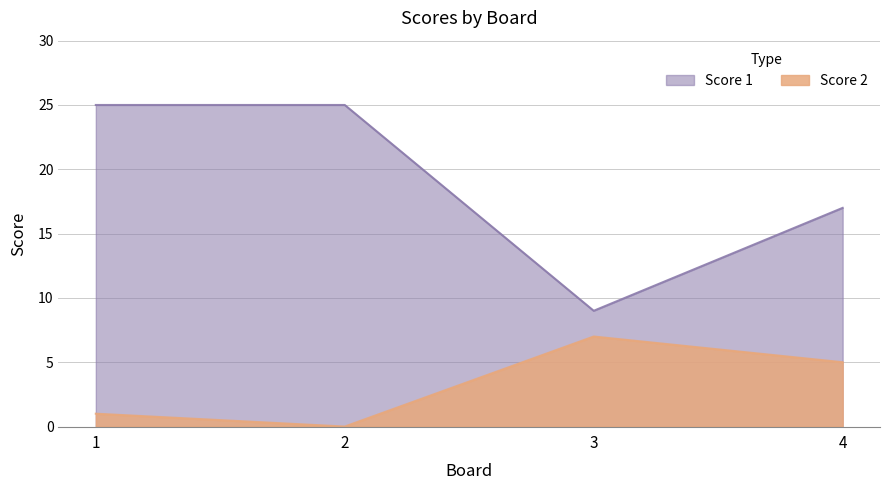

Where is the first local minimum for Score 2?

2